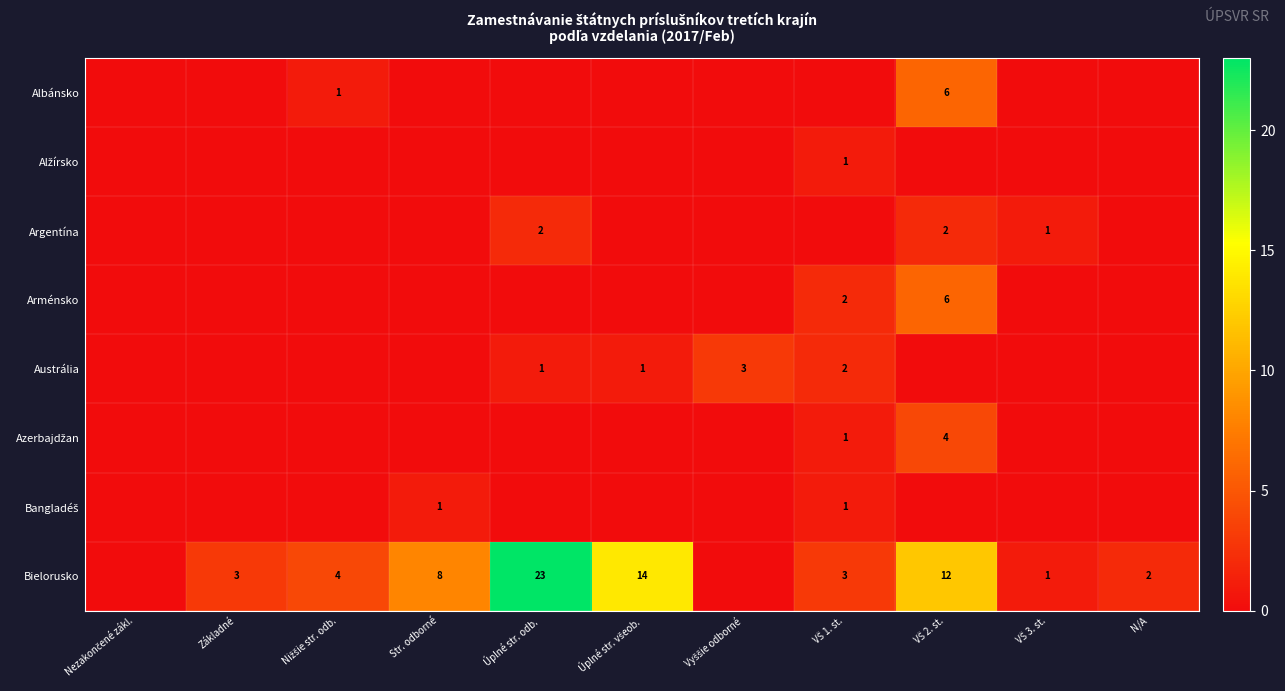

Rank the series by their maximum value, from lowest to highest.

Alžírsko, Bangladéš, Argentína, Austrália, Azerbajdžan, Albánsko, Arménsko, Bielorusko